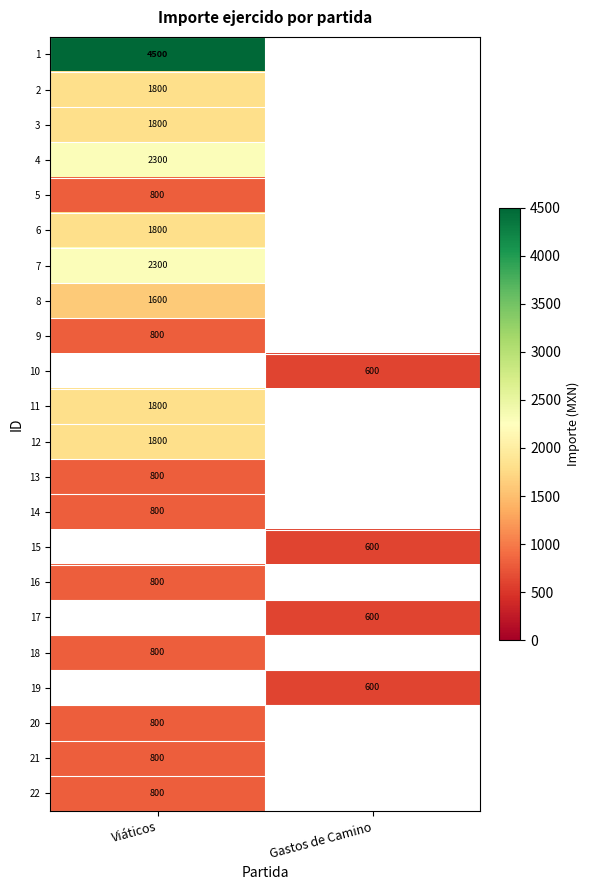

Is it true that 11 equals 1800 at Viáticos?

True